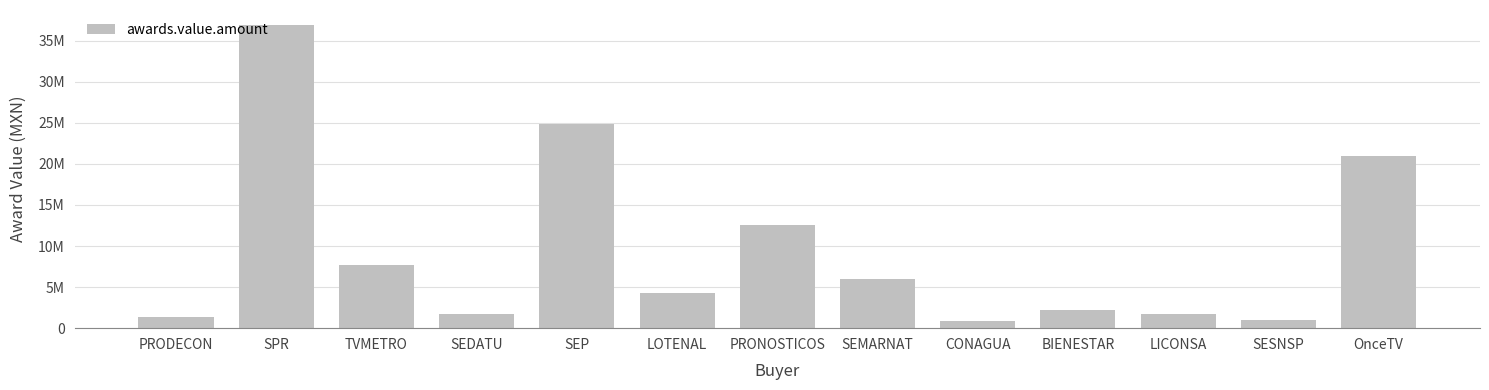

Reading left to right, transcribe all the data shown in this chart.

1392106.0	36880000.0	7670000.0	1721357.0	24856317.0	4310344.8	12500000.0	6034476.0	854552.0	2152528.0	1722240.0	1036050.0	20908000.0